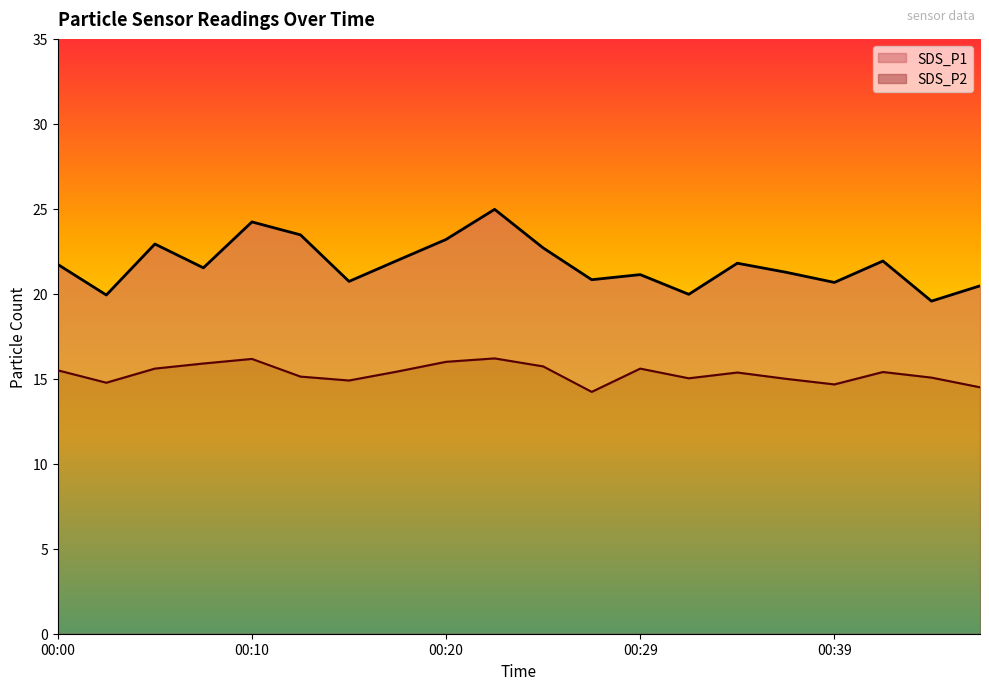

At how many categories does at least one series exceed 20?

17